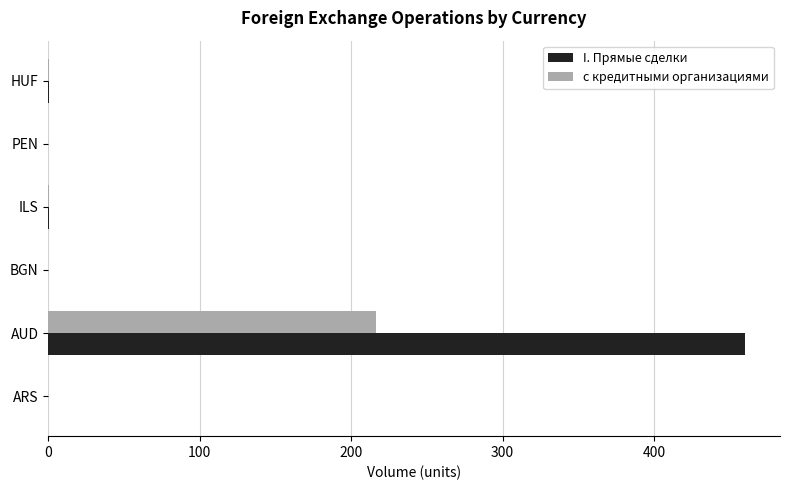

Which series has the largest total across all categories?

I. Прямые сделки